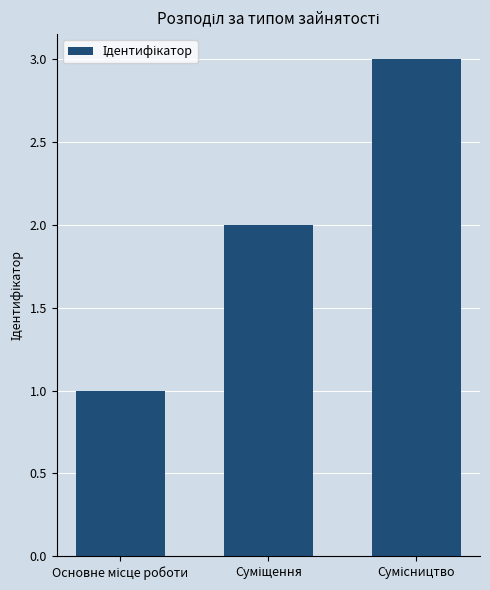

Reading left to right, transcribe all the data shown in this chart.

1	2	3